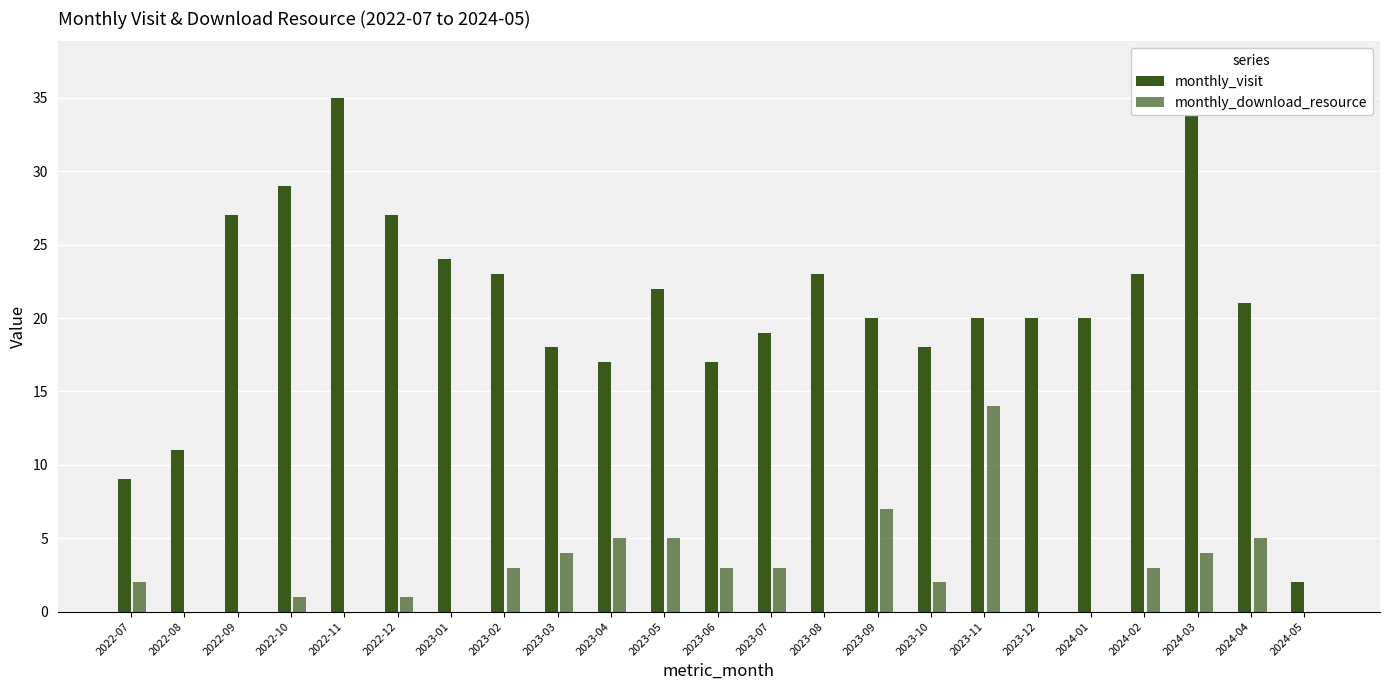

Reading right to left, what are all the values shown in this chart?

monthly_visit: 2	21	37	23	20	20	20	18	20	23	19	17	22	17	18	23	24	27	35	29	27	11	9
monthly_download_resource: 0	5	4	3	0	0	14	2	7	0	3	3	5	5	4	3	0	1	0	1	0	0	2